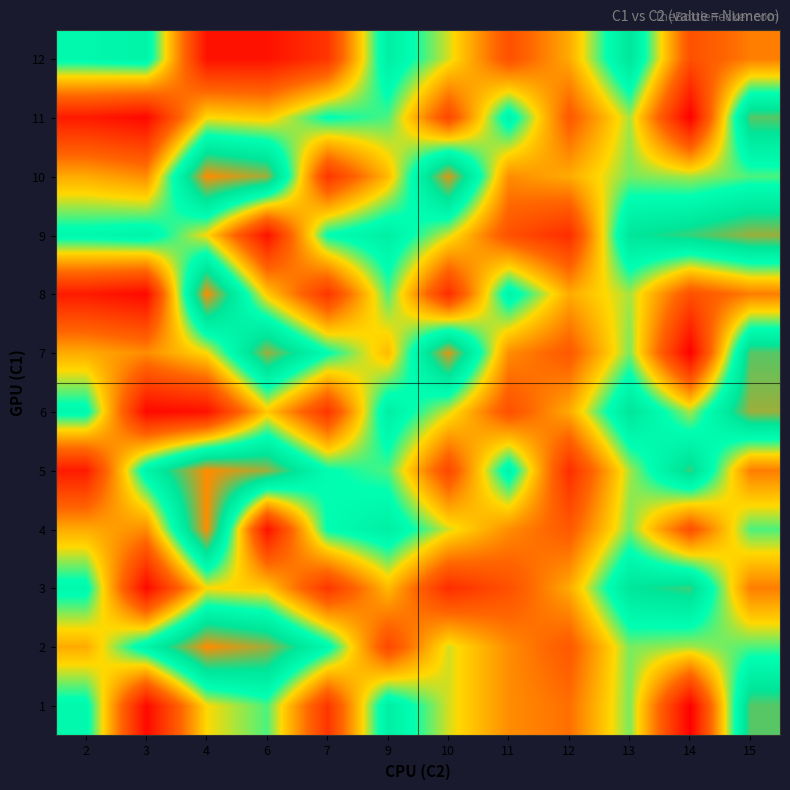

At which category does the chart reach its peak across all series?

4